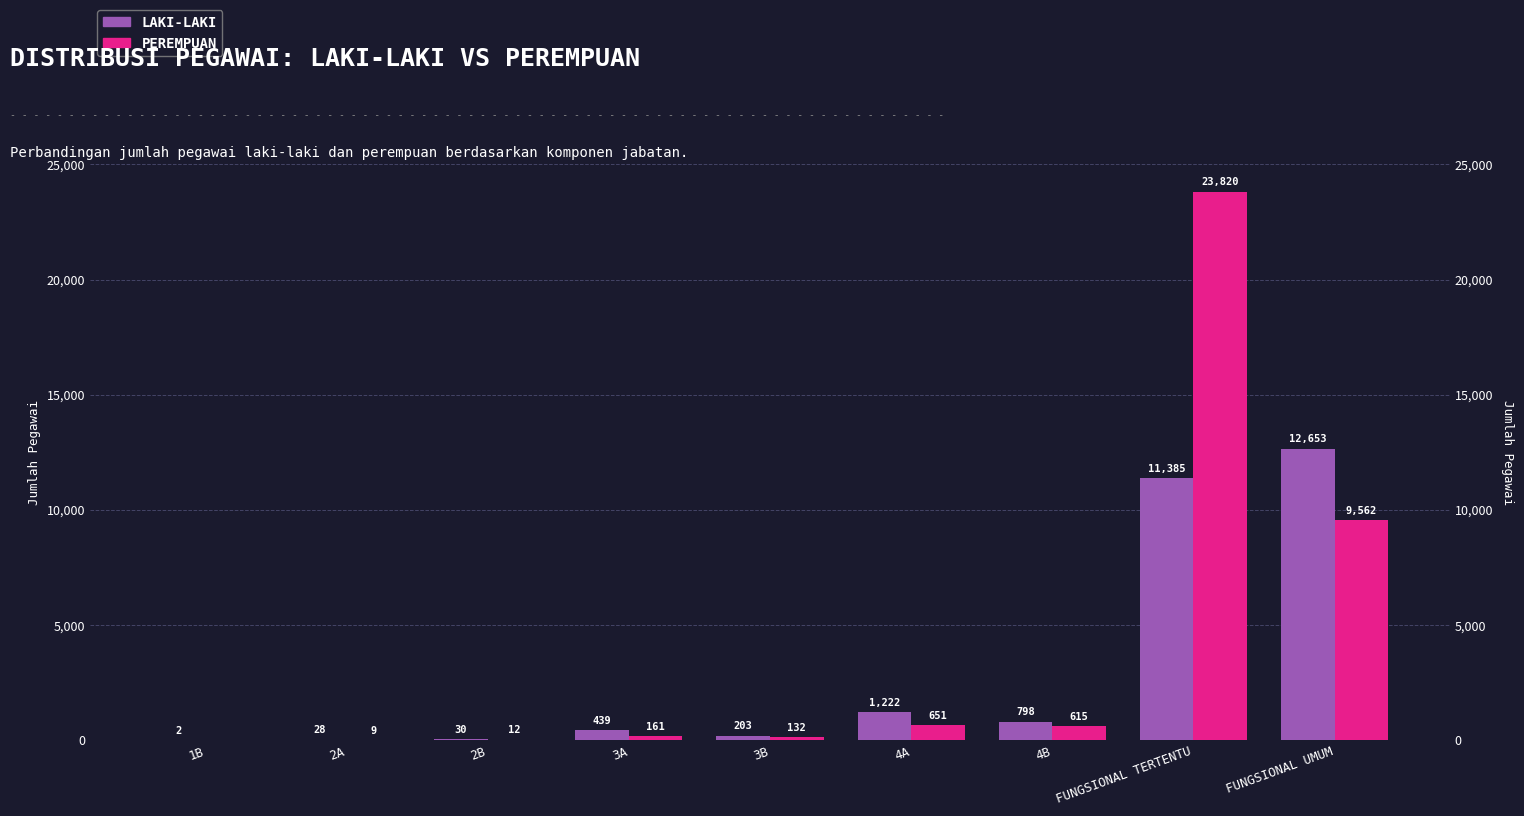

Reading left to right, transcribe all the data shown in this chart.

LAKI-LAKI: 2	28	30	439	203	1222	798	11385	12653
PEREMPUAN: 0	9	12	161	132	651	615	23820	9562